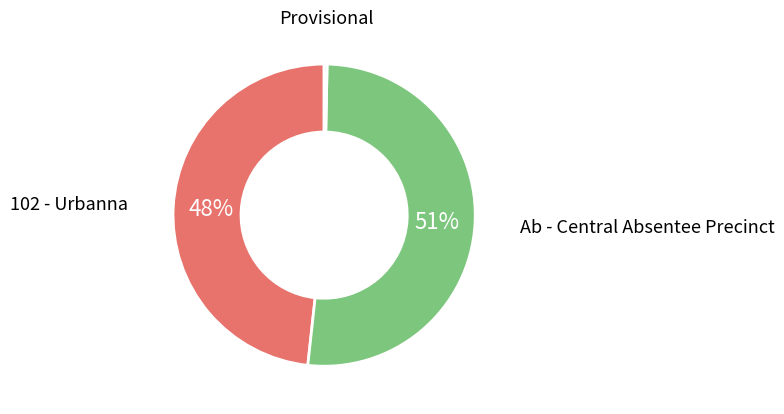

Which category accounts for the majority?

Ab - Central Absentee Precinct